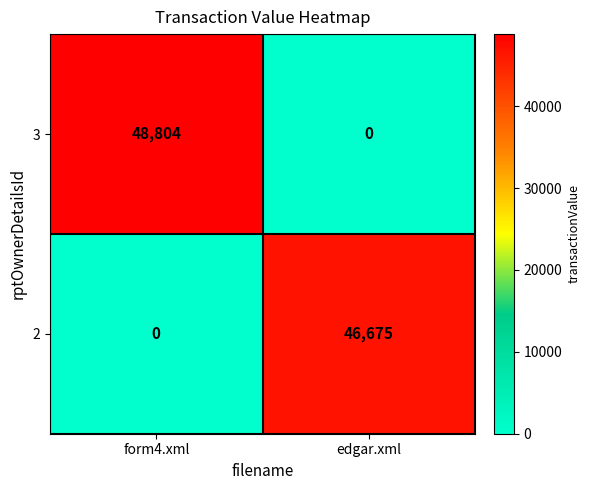

Reading left to right, transcribe all the data shown in this chart.

3: form4.xml=48804	edgar.xml=0
2: form4.xml=0	edgar.xml=46675